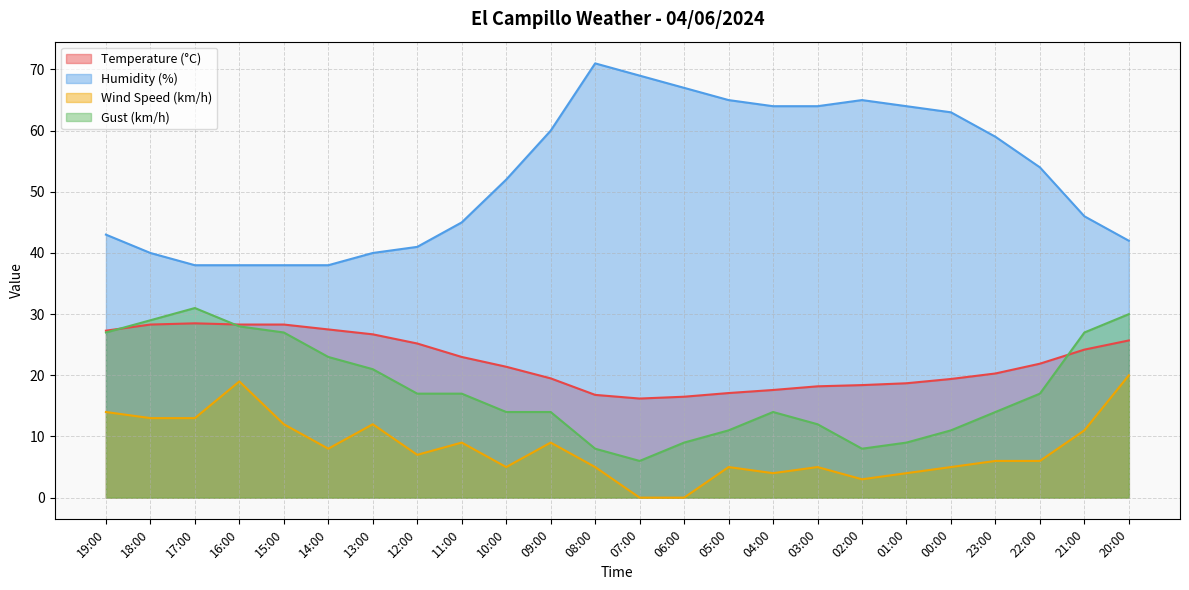

What are all the series names shown in the legend?

Temperature (°C), Humidity (%), Wind Speed (km/h), Gust (km/h)